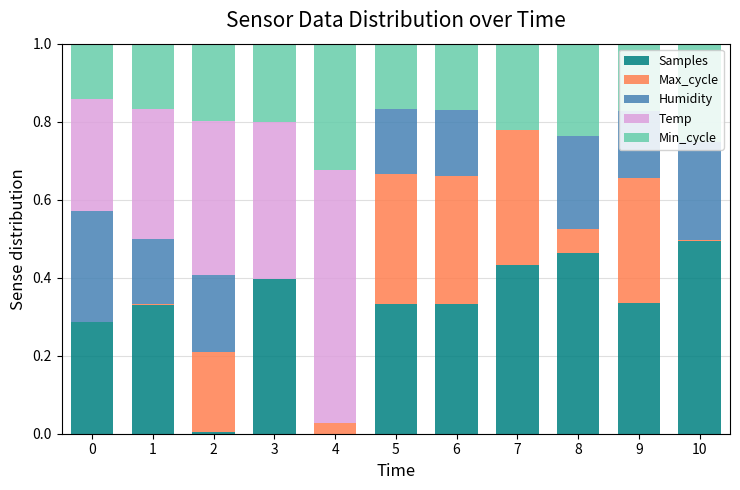

At which label does Samples reach its peak?

10